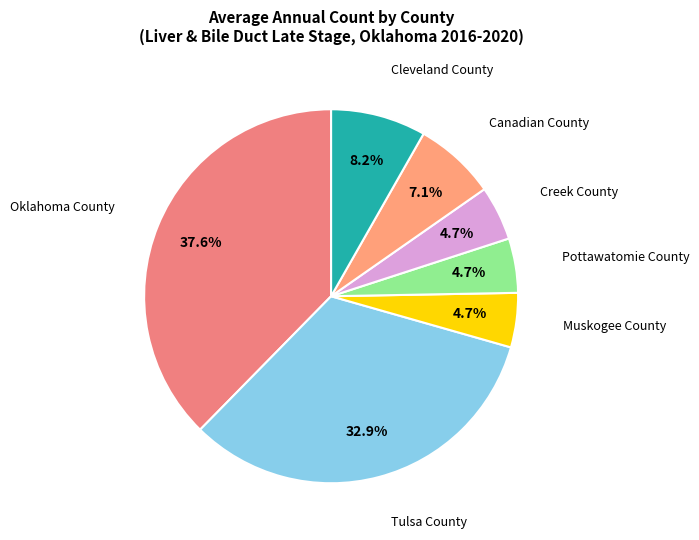

To the nearest percent, what is the average slice percentage?

14%